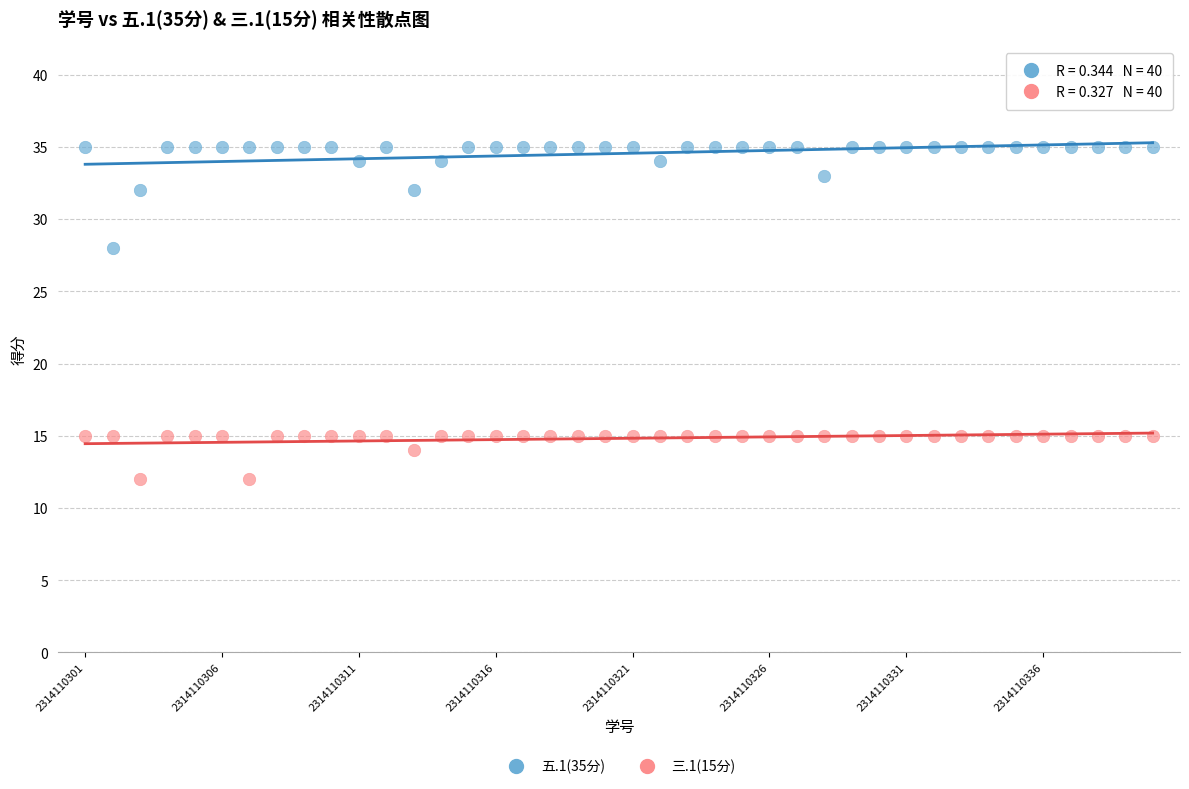

What are all the series names shown in the legend?

五.1(35分), 三.1(15分)